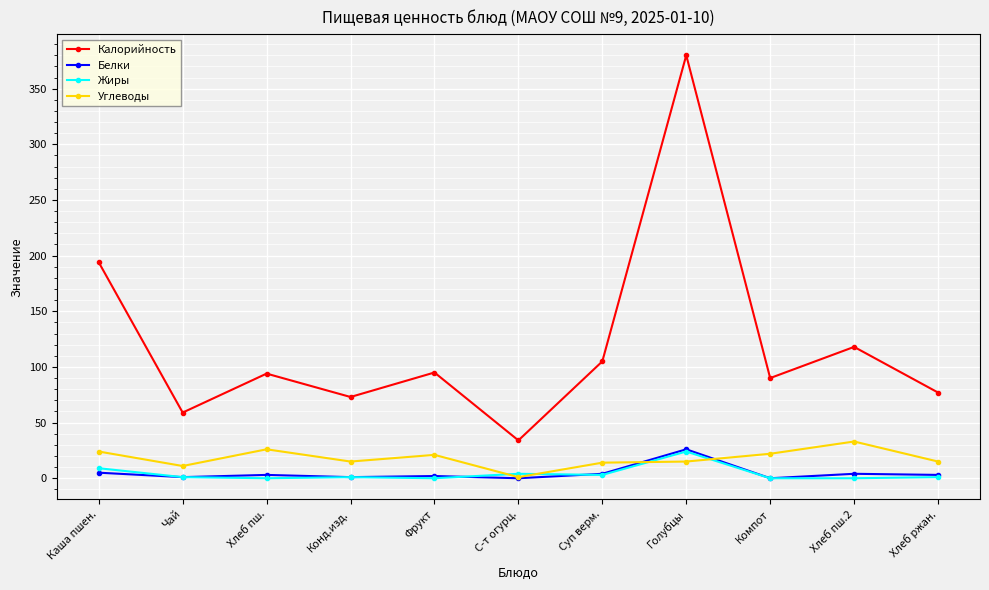

Which series changed the most between С-т огурц. and Голубцы?

Калорийность